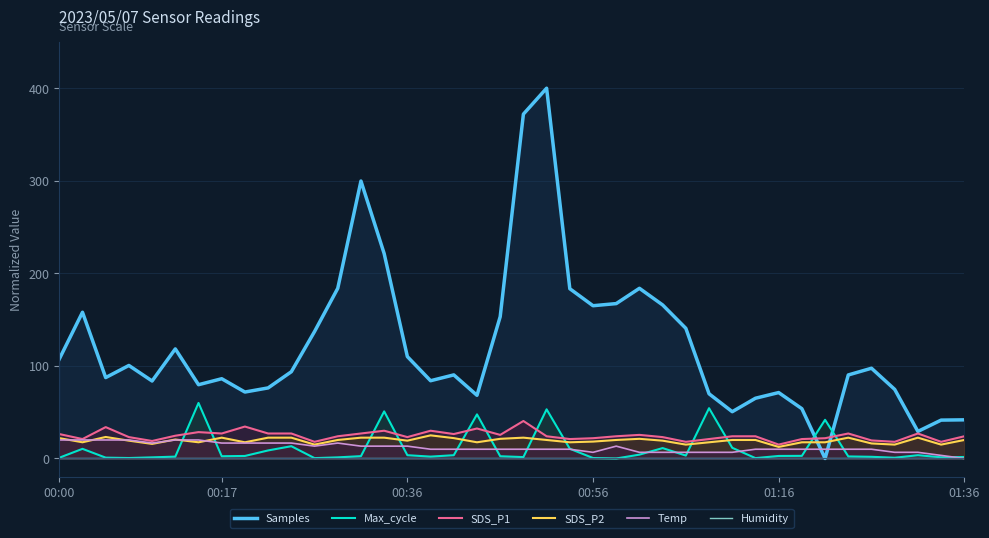

True or false: Humidity and Temp cross at least once.

False